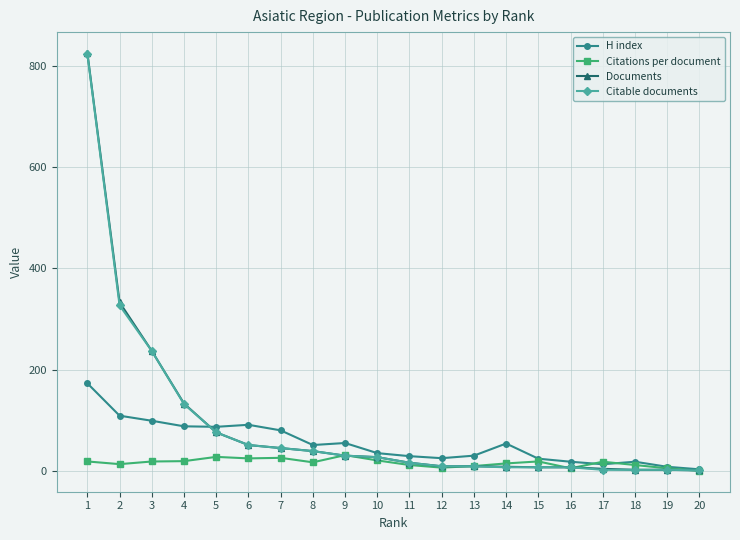

What is the total value across all series at 9?

146.0